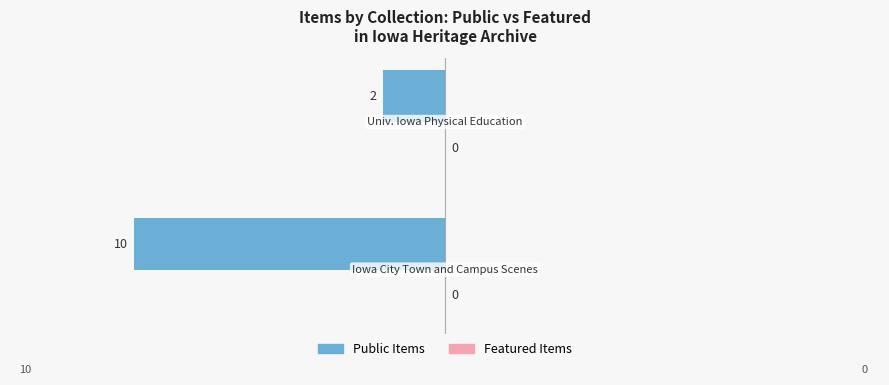

Does the chart contain any negative values?

Yes